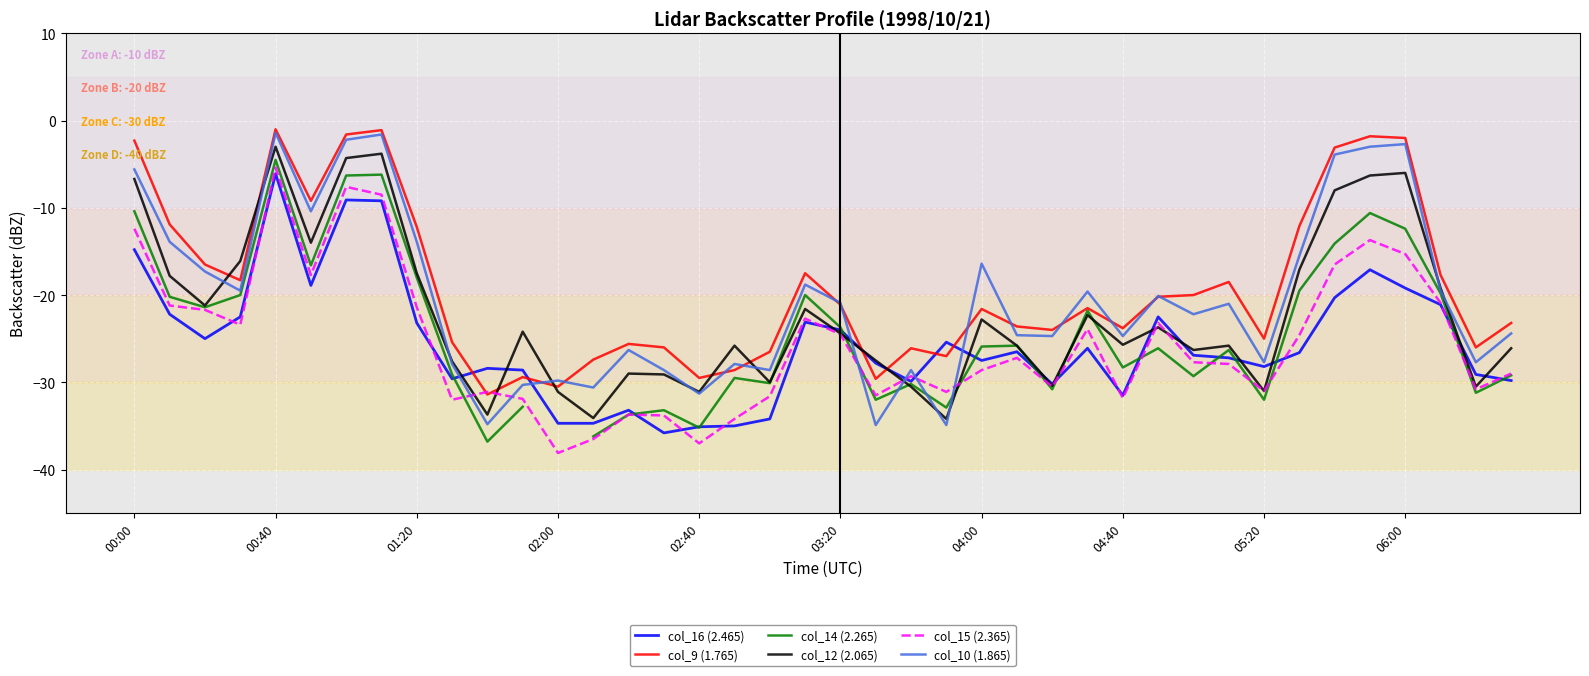

In col_16 (2.465), how many points are lower than both neighbors (excluding endpoints)?

9